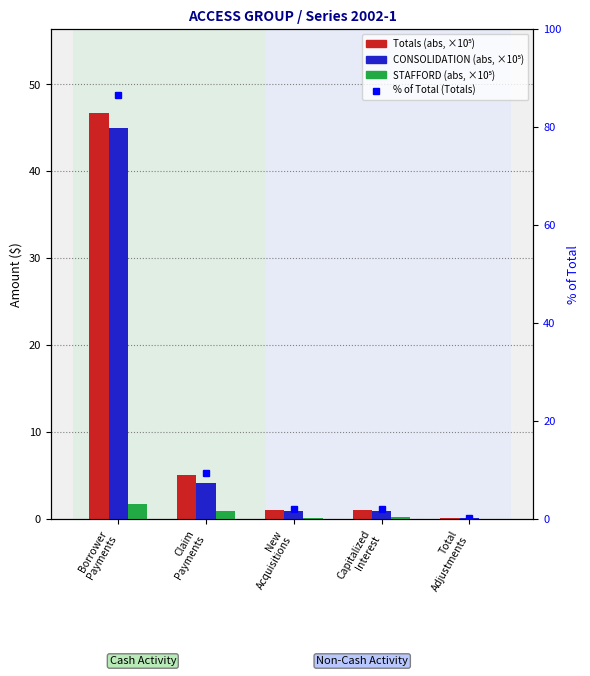

What is the sum of the CONSOLIDATION values at Claim
Payments and Total
Adjustments?

4.2